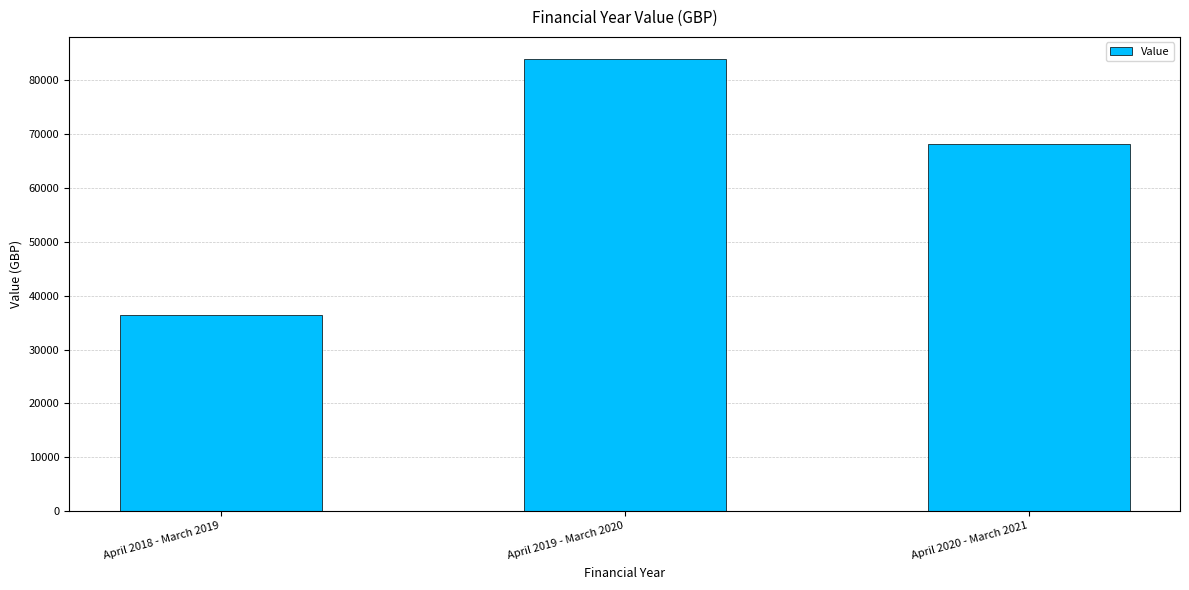

List the labels in order of value, largest first.

April 2019 - March 2020, April 2020 - March 2021, April 2018 - March 2019